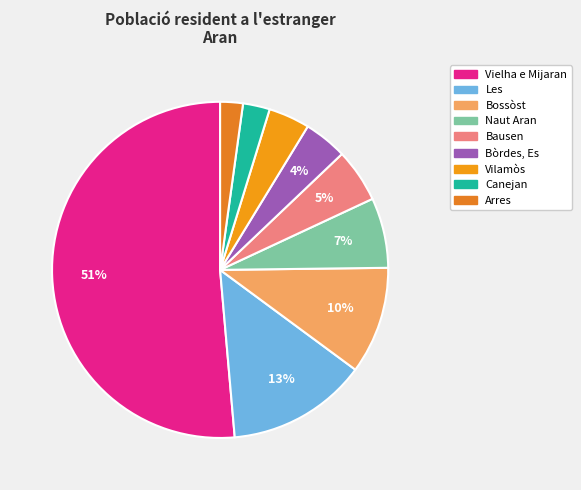

What is the ratio of the value at Naut Aran to the value at Les?

0.5